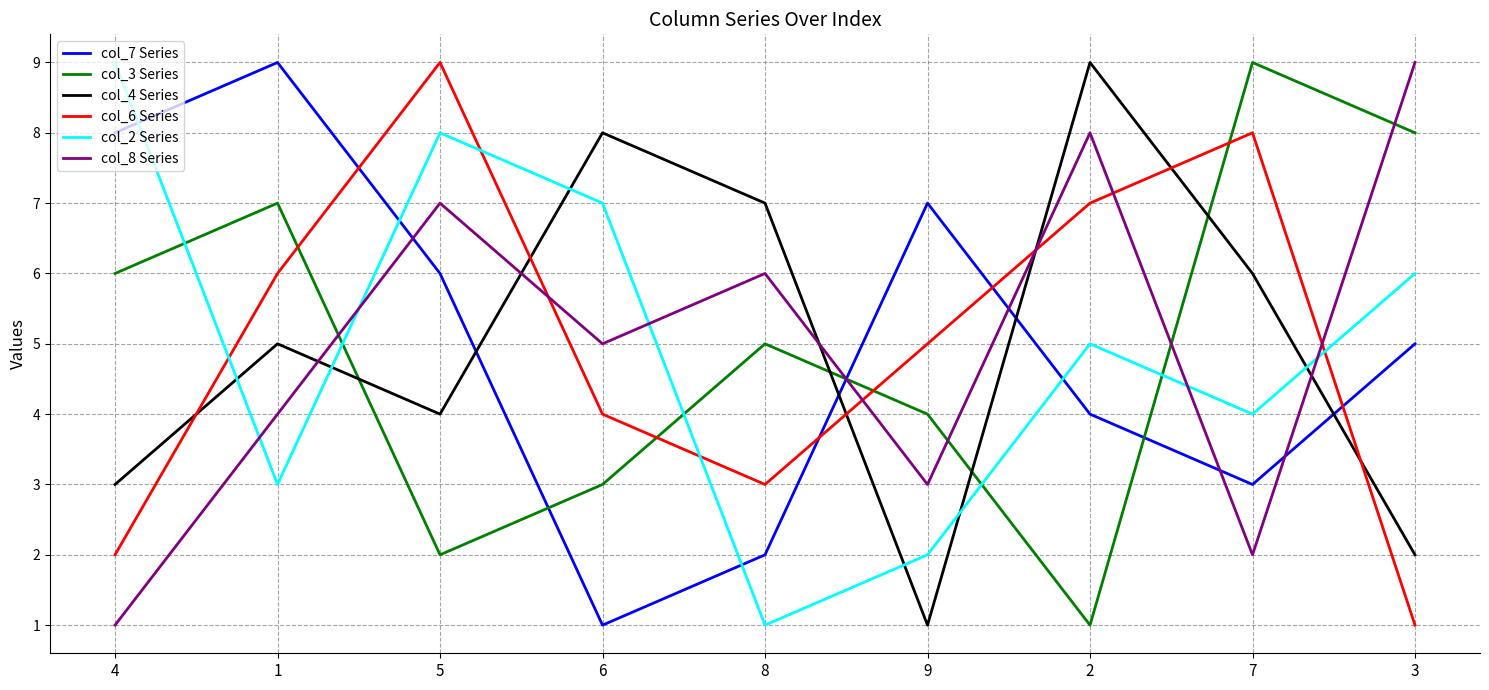

At which category does col_8 Series reach its first local peak?

5